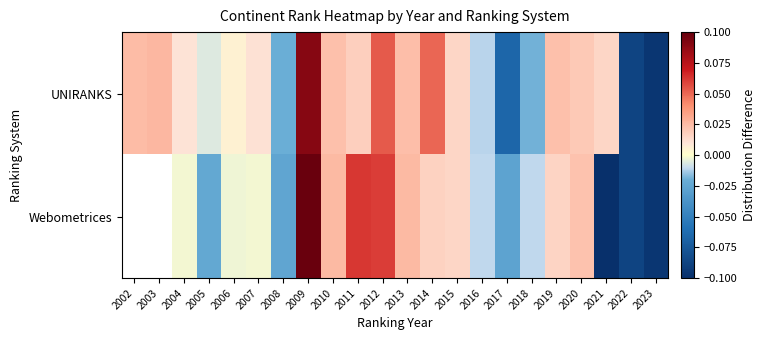

At which label is UNIRANKS closest to 0?

2006